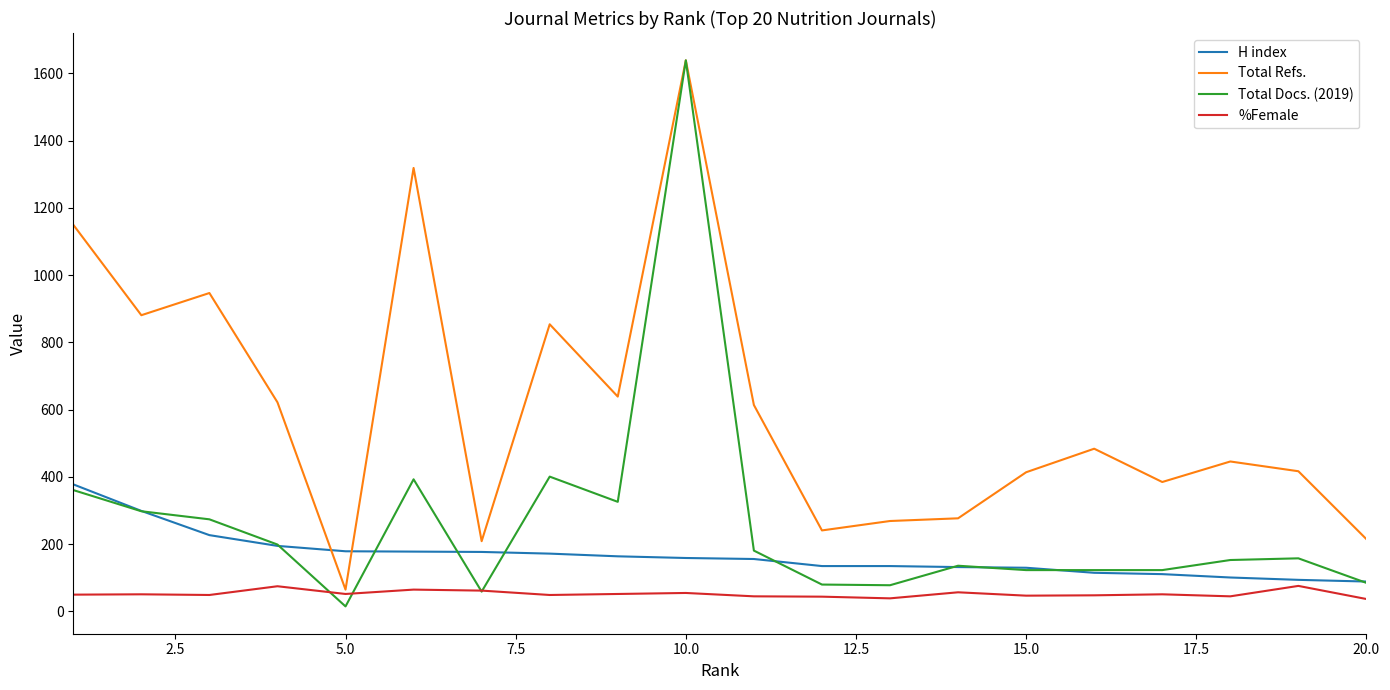

What is the maximum value shown in the chart?

1639